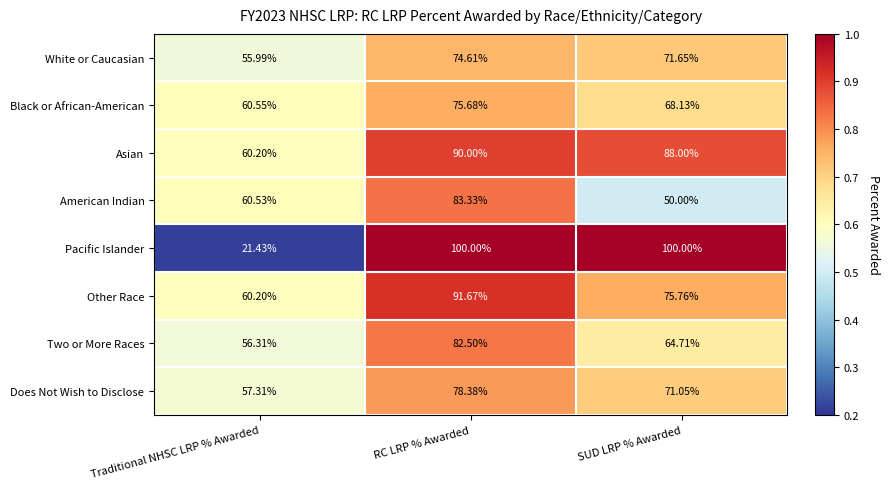

Between RC LRP % Awarded and SUD LRP % Awarded, which series saw the biggest shift?

American Indian